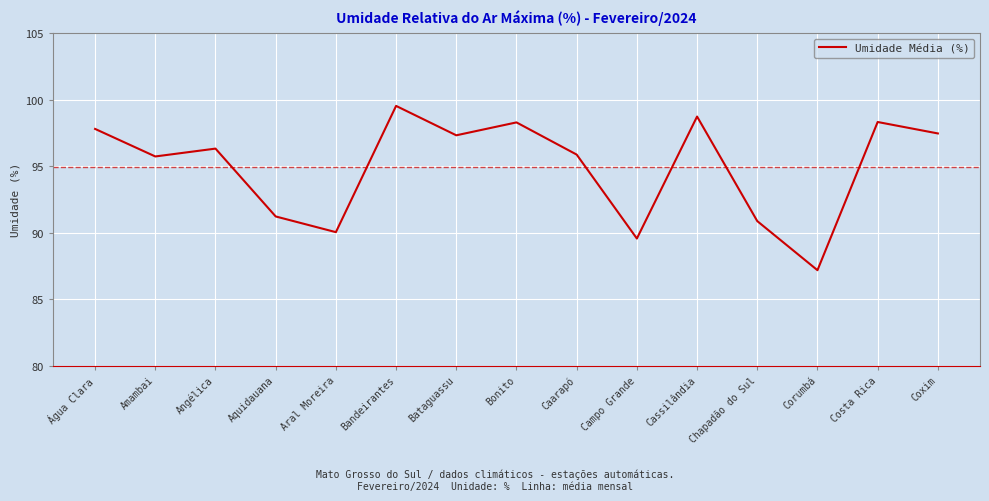

What is the difference between the values at Coxim and Angélica?

1.1